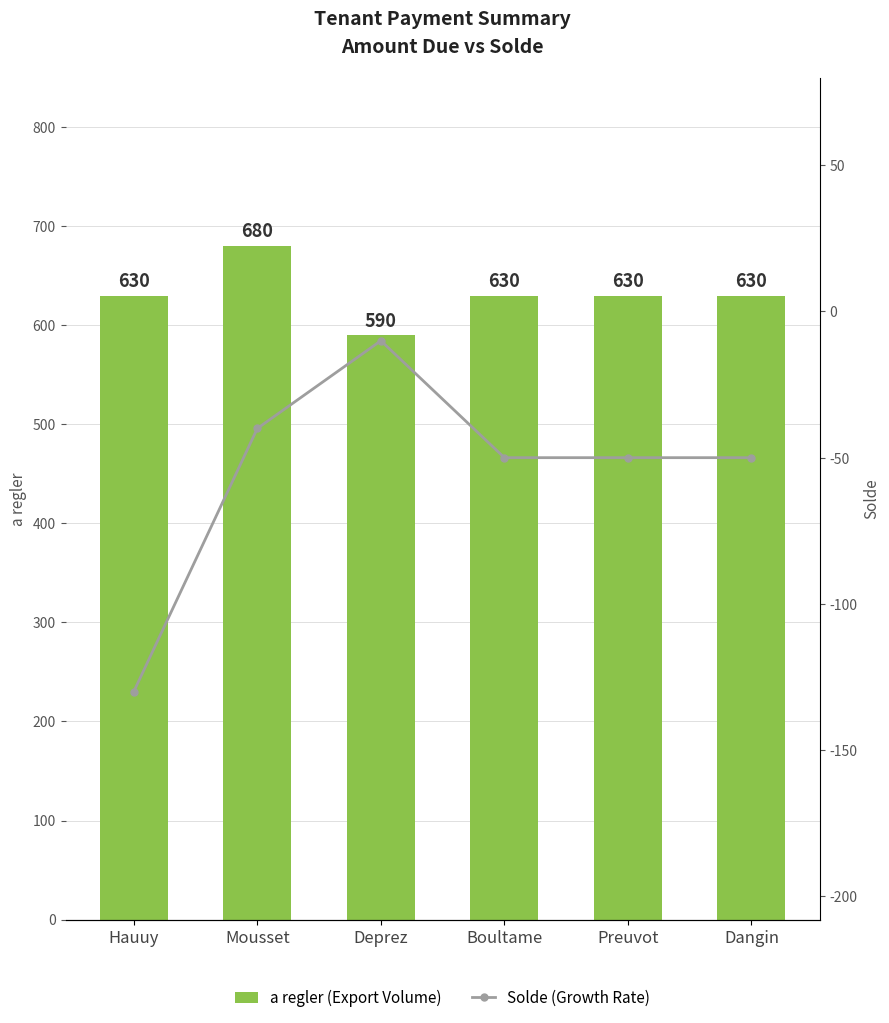

At which label does a regler (Export Volume) first exceed 630?

Mousset